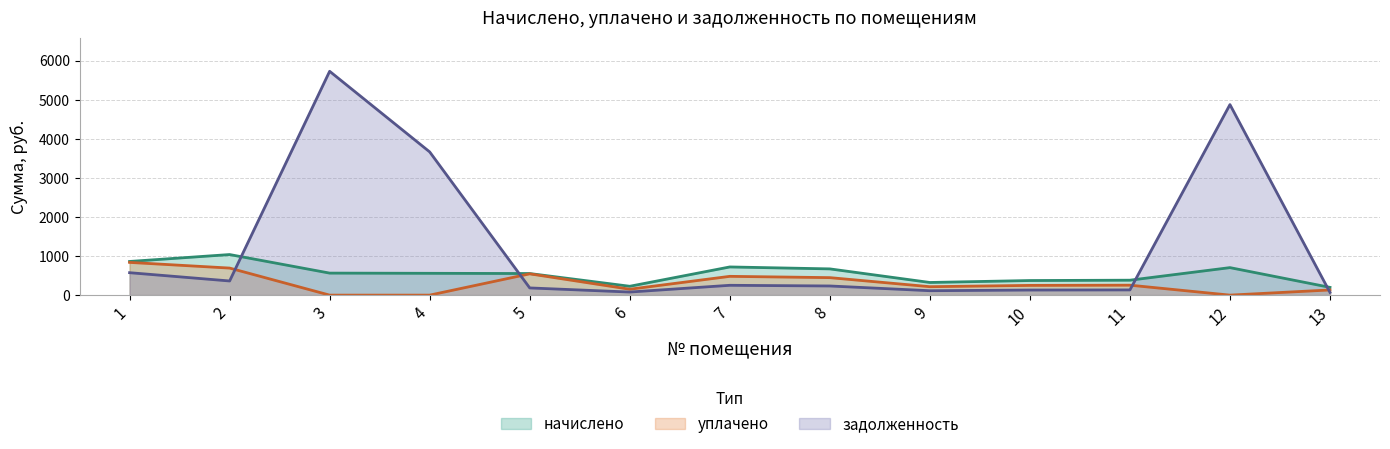

Which category has the highest value in the задолженность series?

3